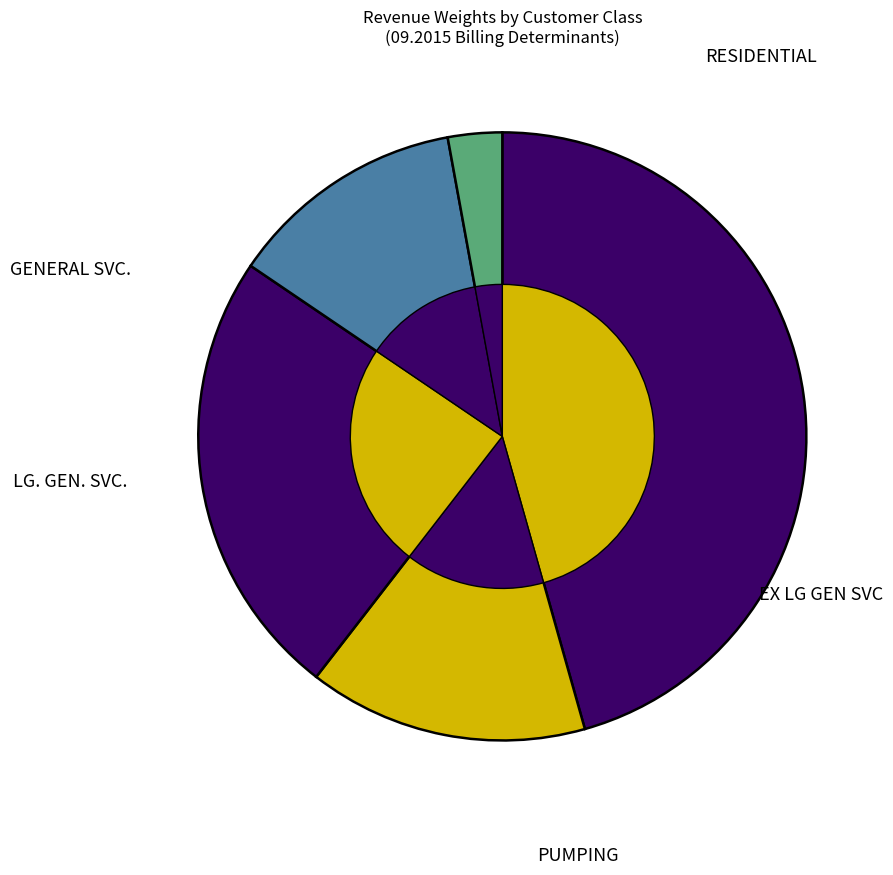

Does EX LG GEN SVC represent more than half of the total?

No